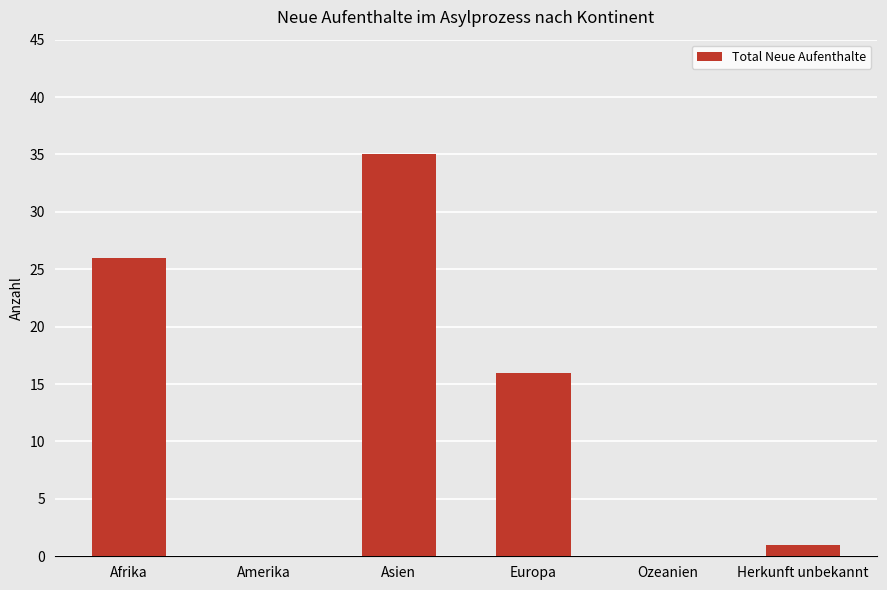

How many data points does each series have?

6